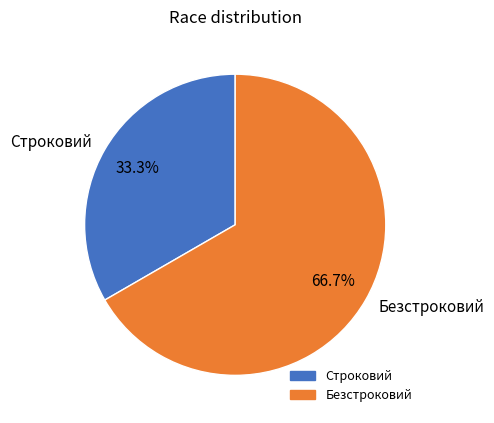

To the nearest percent, what is the average slice percentage?

50%